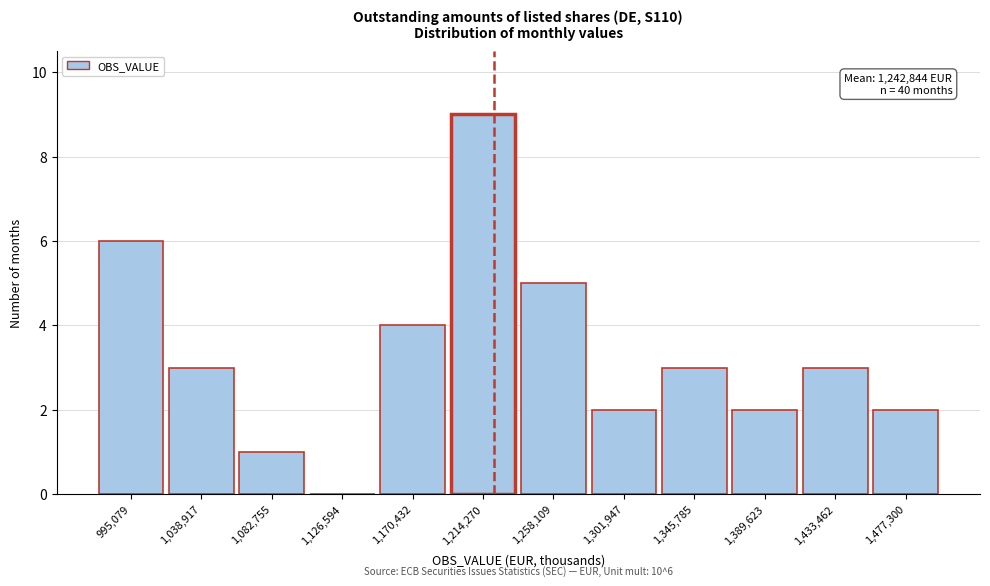

Reading right to left, transcribe all the data shown in this chart.

1,477,300=2	1,433,462=3	1,389,623=2	1,345,785=3	1,301,947=2	1,258,109=5	1,214,270=9	1,170,432=4	1,126,594=0	1,082,755=1	1,038,917=3	995,079=6